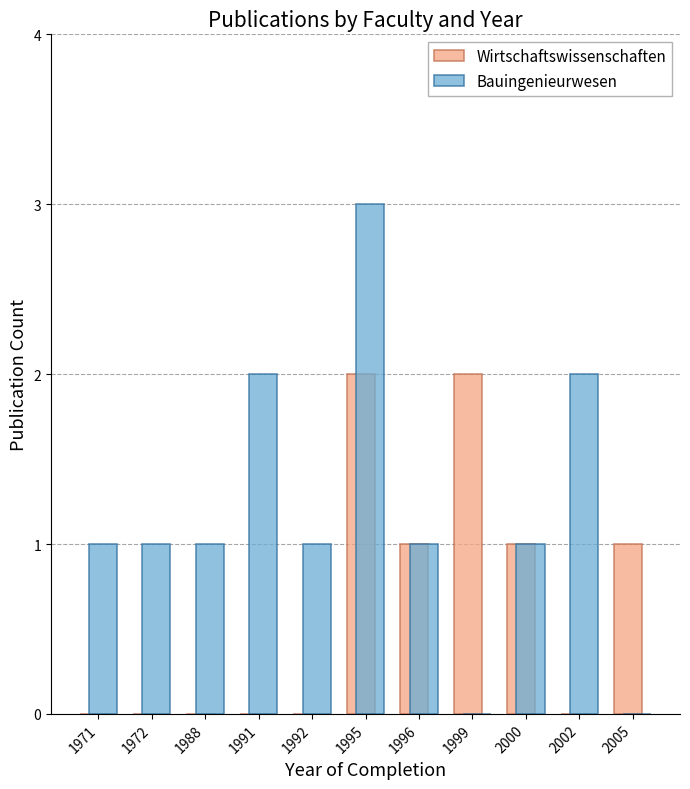

The Bauingenieurwesen series shows 1 at 1995. True or false?

False